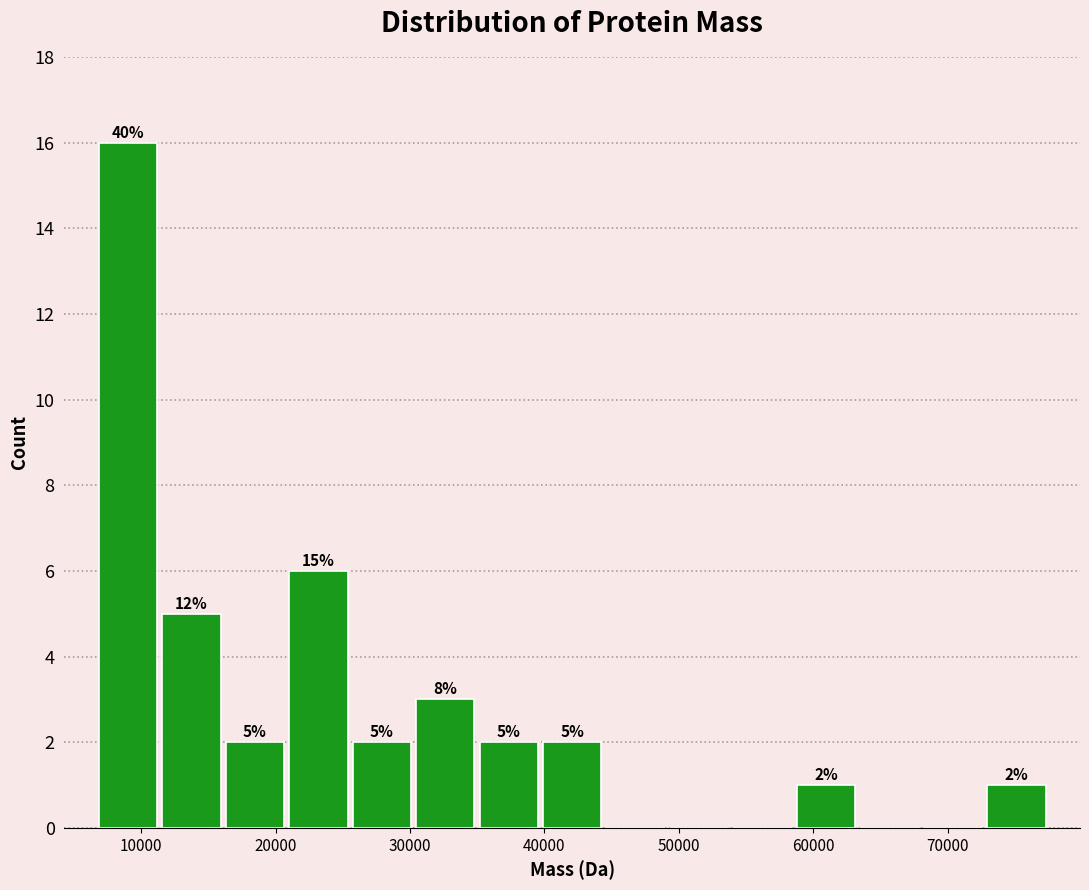

Which range on the x-axis has the tallest bar?

7000 to 11000